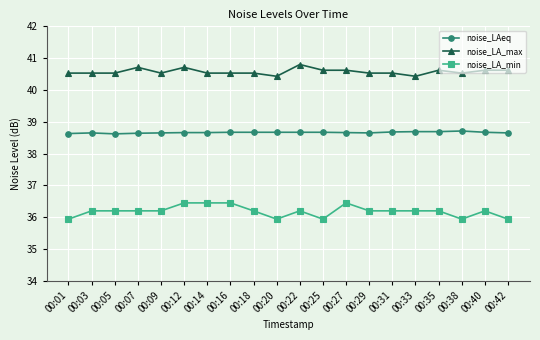

What is the sum of the noise_LA_max values at 00:38 and 00:07?

81.2